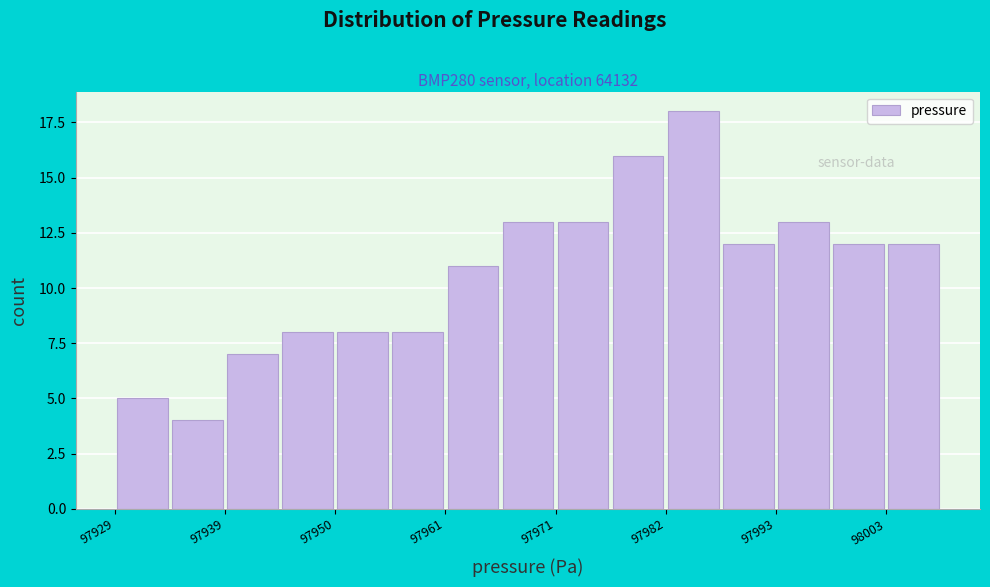

Around what value on the x-axis is the tallest bar? Give the approximate position of its centre, as read against the axis.

97986